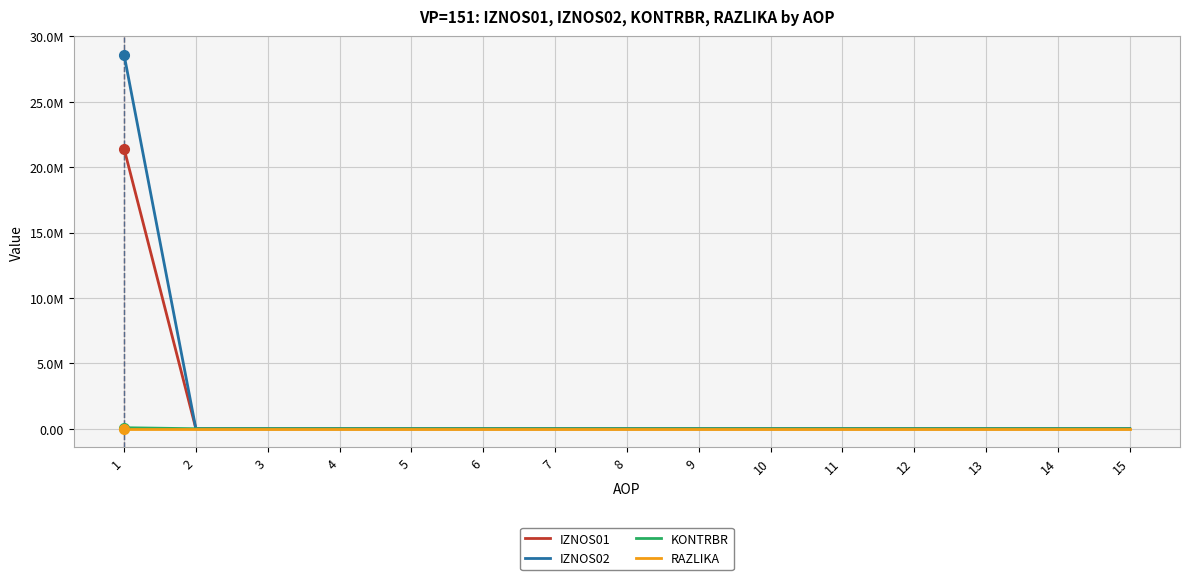

At which category does the chart reach its peak across all series?

1